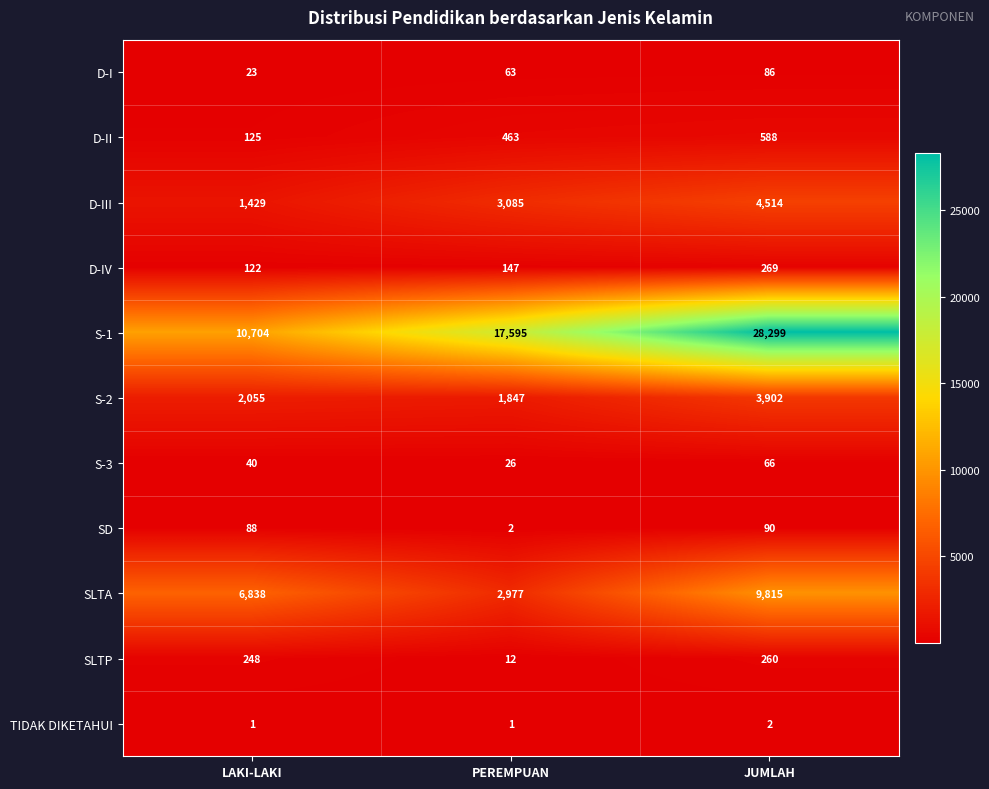

At which label is S-2 closest to 2874?

LAKI-LAKI